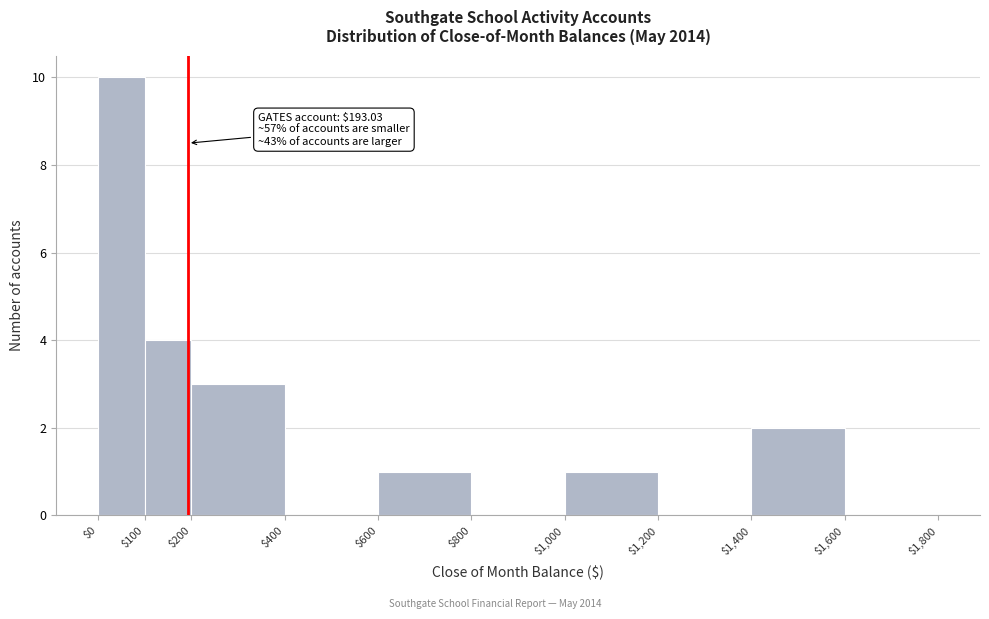

Over which range of the x-axis is the bar tallest?

$0 to $100